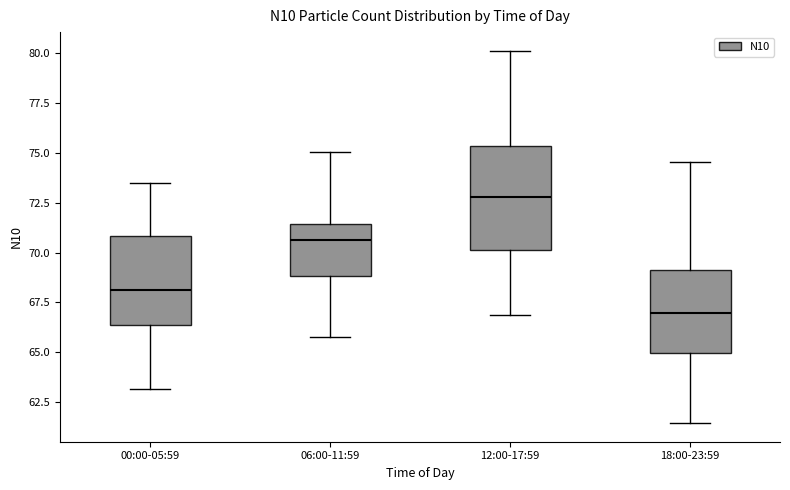

Comparing the boxes themselves (not the whiskers), which one is the tallest?

12:00-17:59